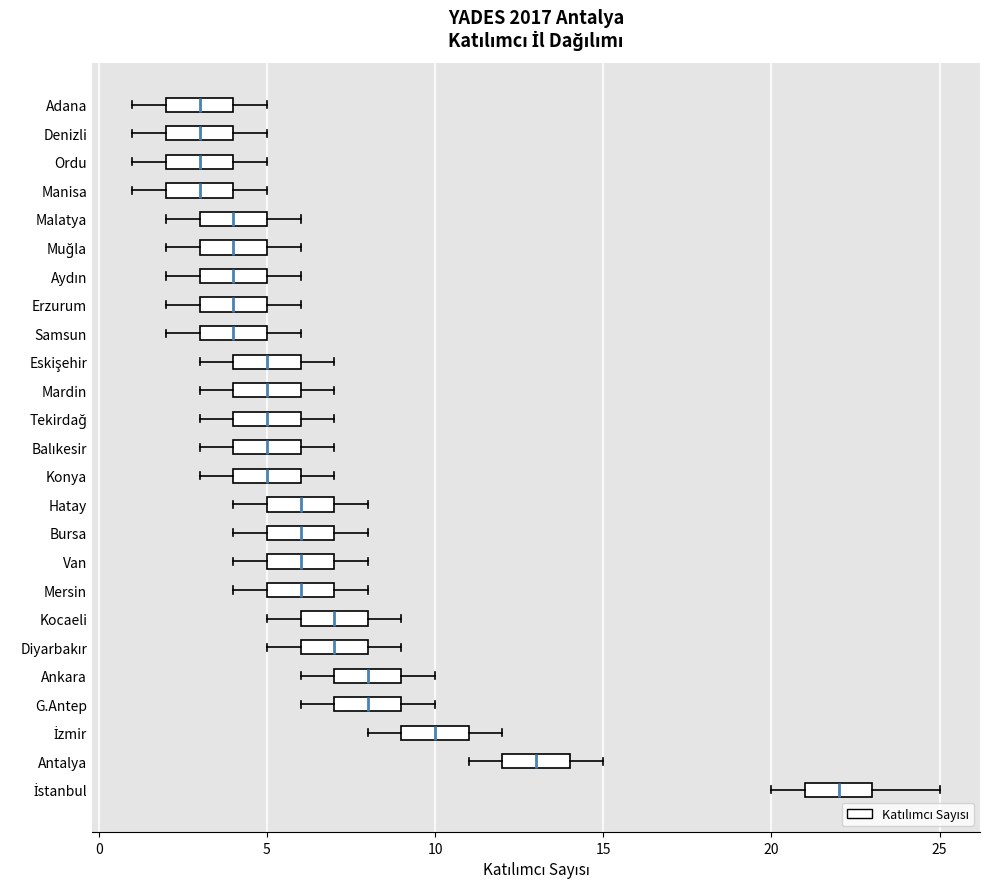

Where is the left edge of the box for Tekirdağ on the x-axis? The values are not printed on the chart, so give them approximately, as read against the axis.

4